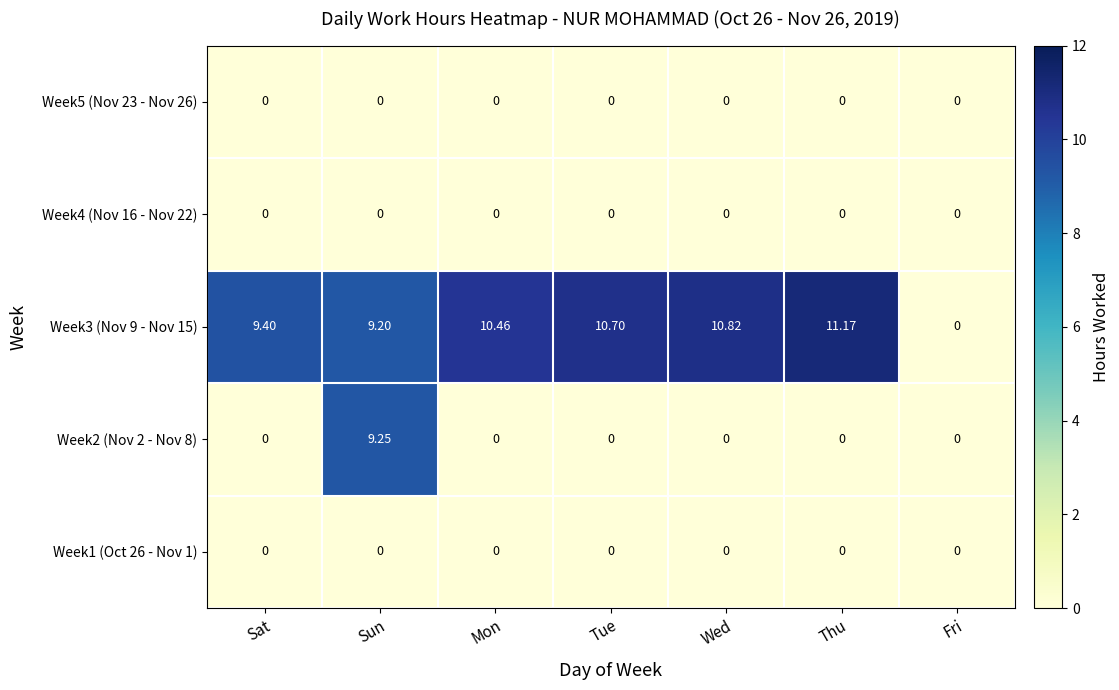

At which label does Week3 (Nov 9 - Nov 15) first exceed 10?

Mon